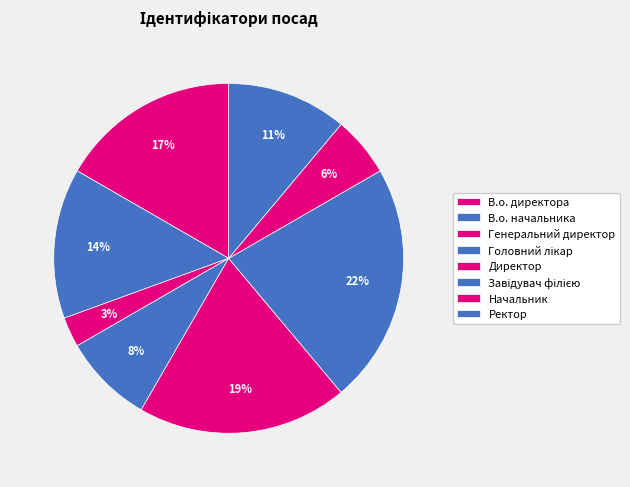

Does Генеральний директор represent more than half of the total?

No